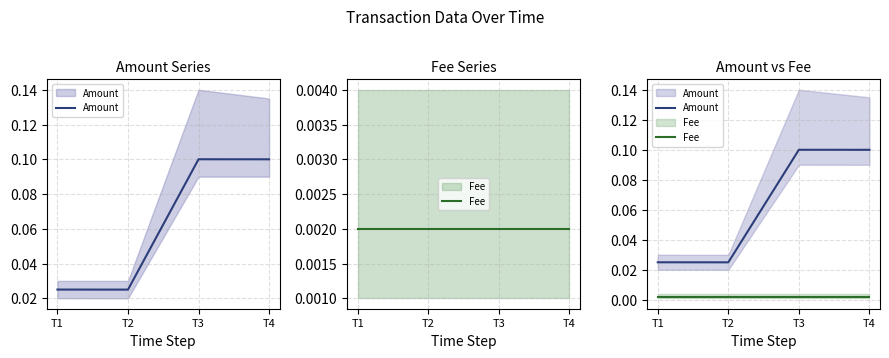

Does the chart have visible grid lines?

Yes